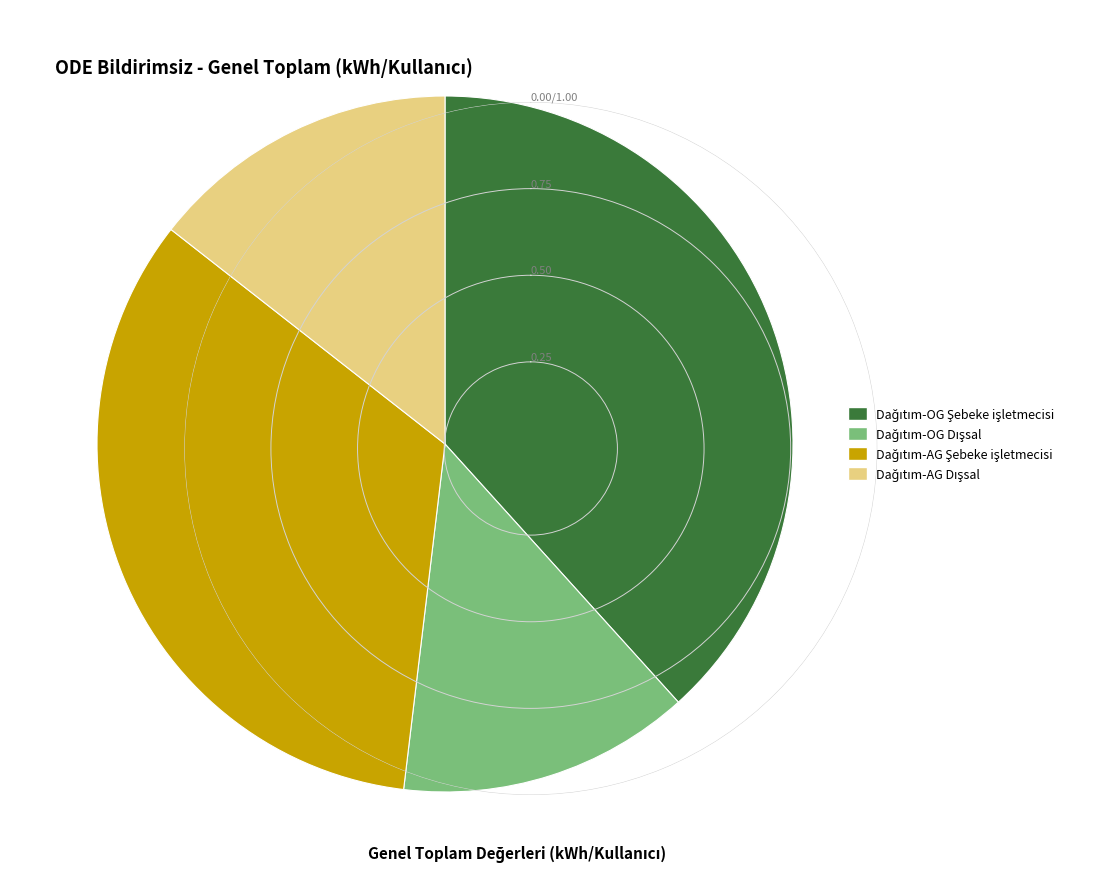

Does any single category account for the majority?

No